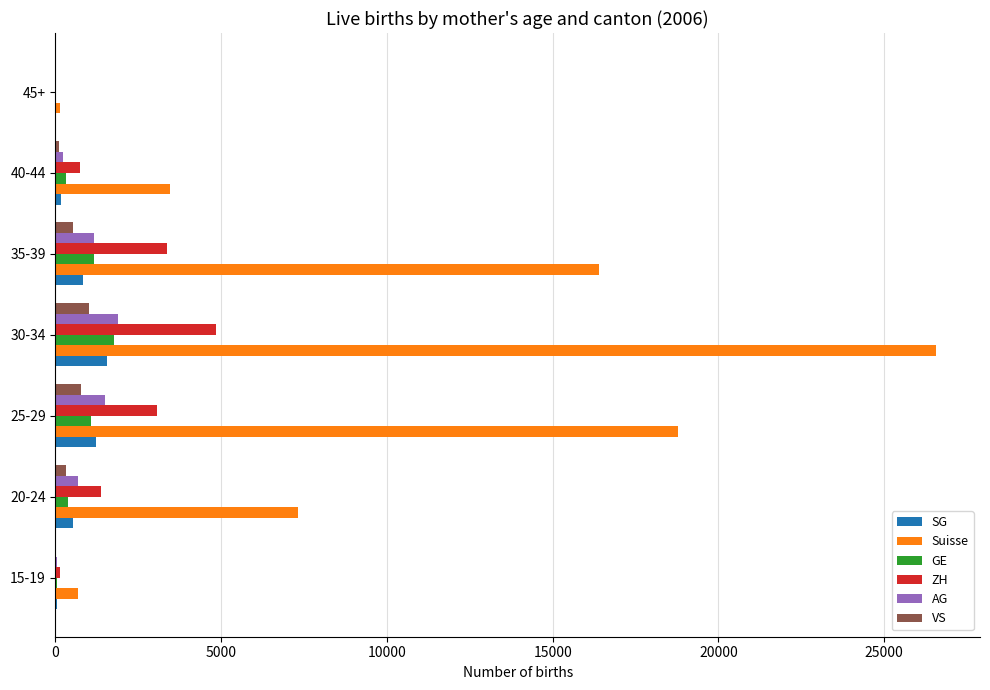

Which category has the highest value in the Suisse series?

30-34